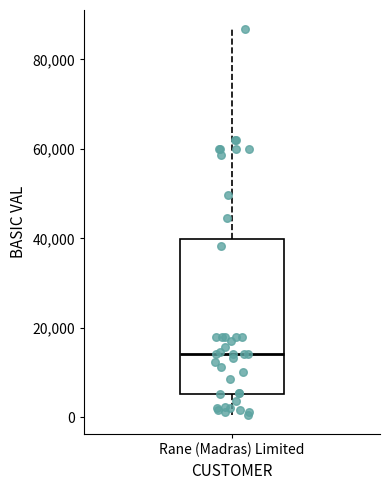

Transcribe this box plot: give where the median line is, the range the box spans, and where the two whiskers end, as read against the y-axis. The values are not printed on the chart, so give them approximately, as read against the axis.

median 14000, box 6000 to 40000, whiskers 0 to 86000